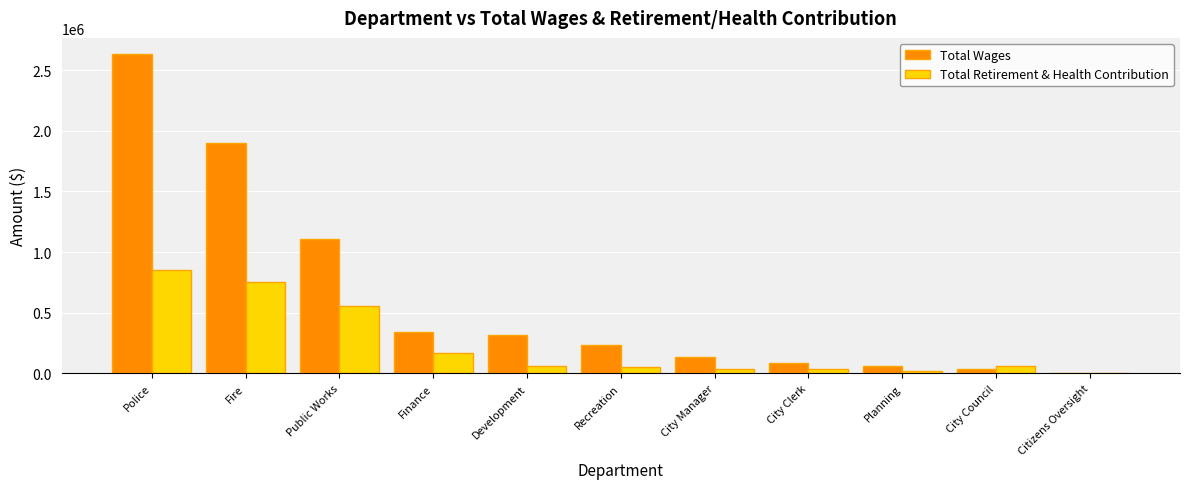

What is the maximum value shown in the chart?

2633599